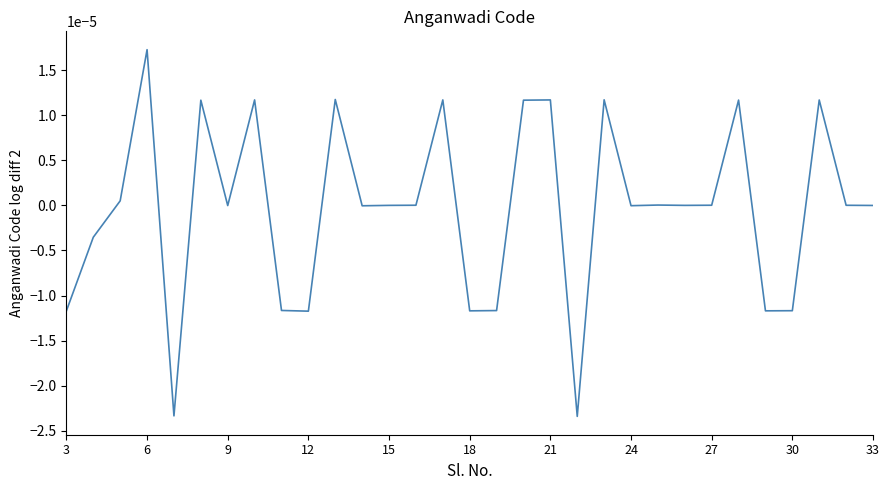

True or false: the data shows 0.0 at 15.

True